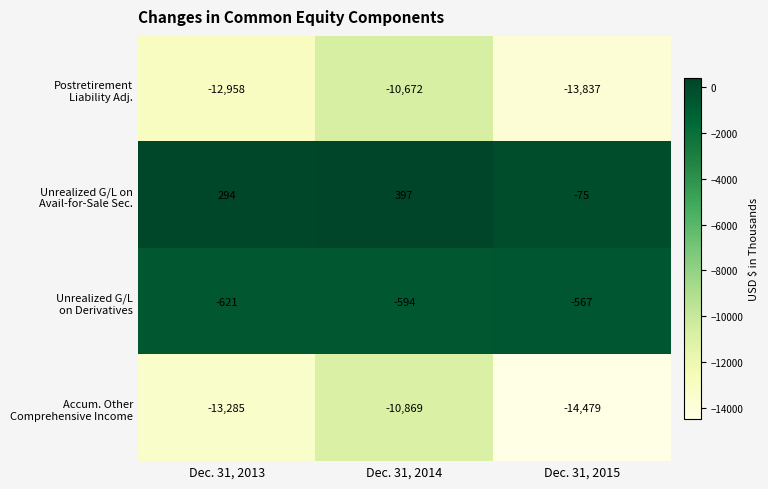

What is the smallest value displayed?

-14479